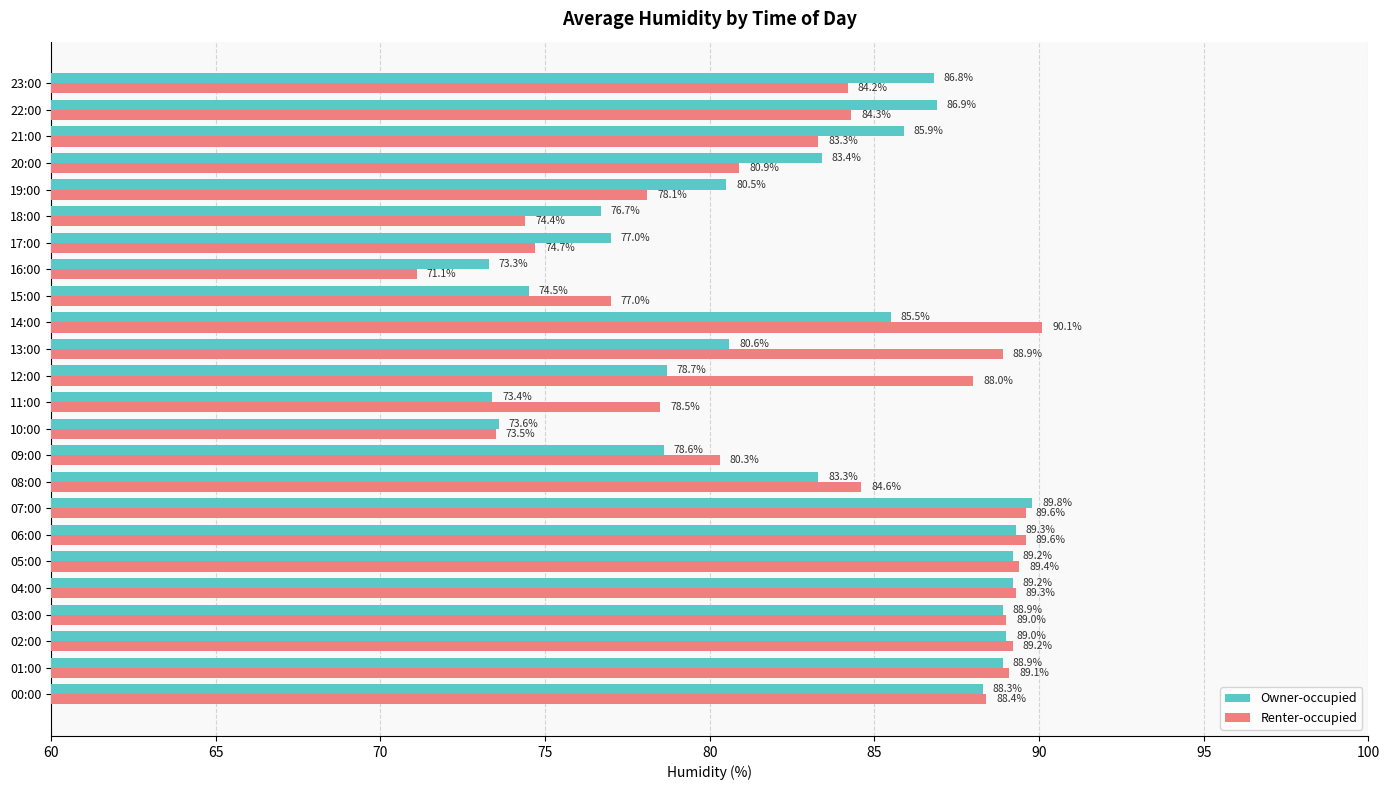

Which series has the widest spread of values?

Renter-occupied